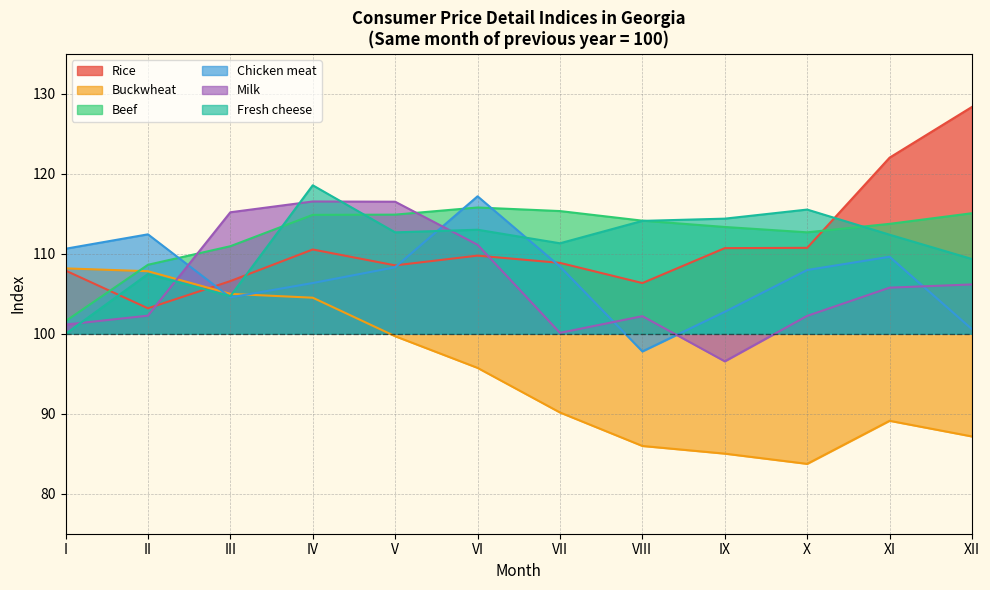

True or false: Chicken meat has a value of 112.4 at II.

True